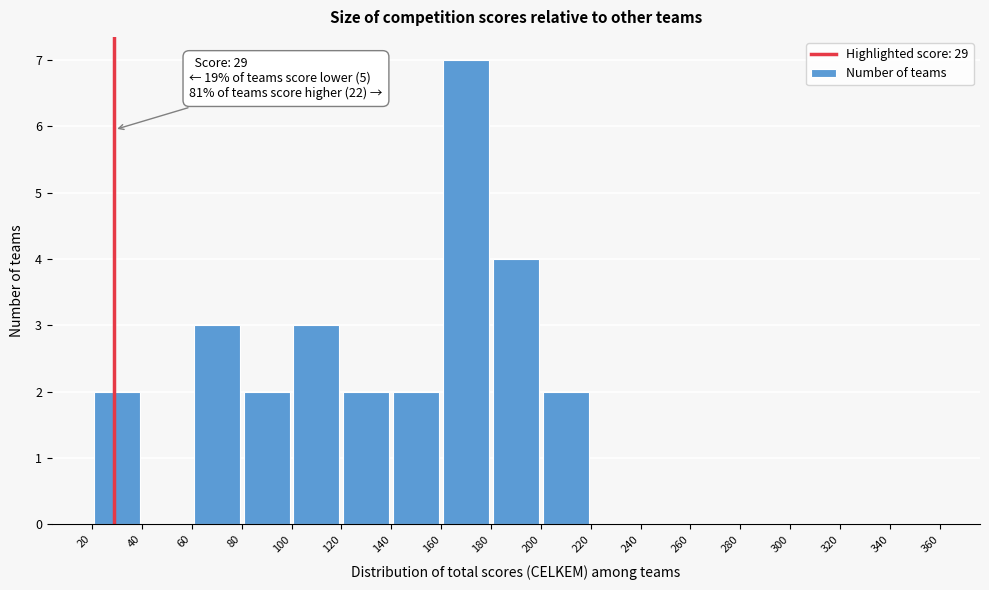

Over which range of the x-axis is the bar tallest?

160 to 180